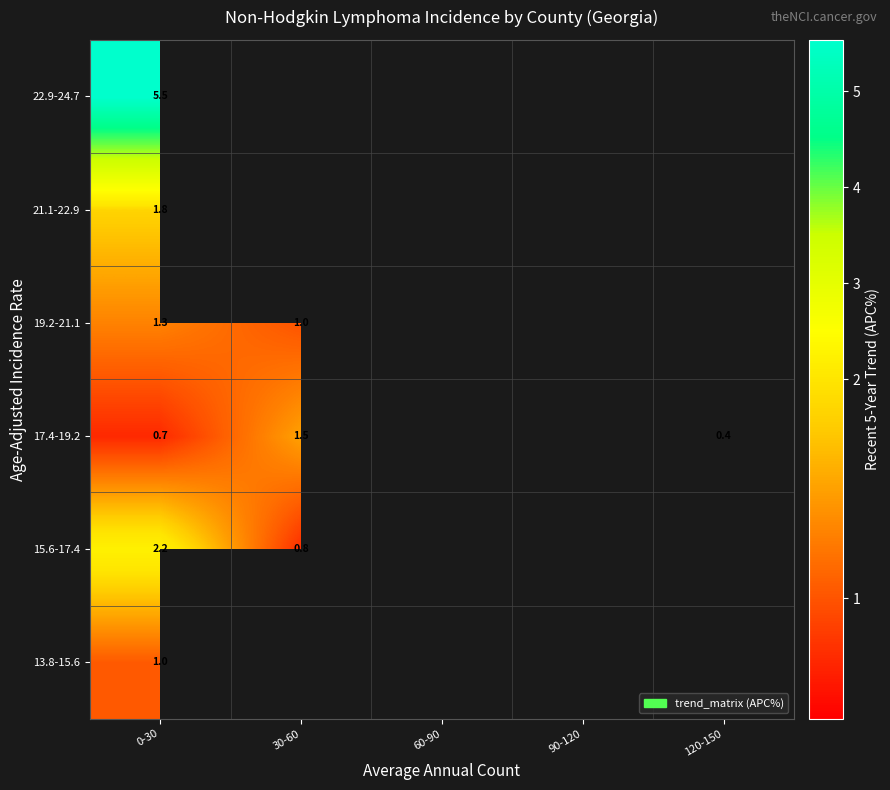

How many positive values does the 22.9-24.7 series have?

1